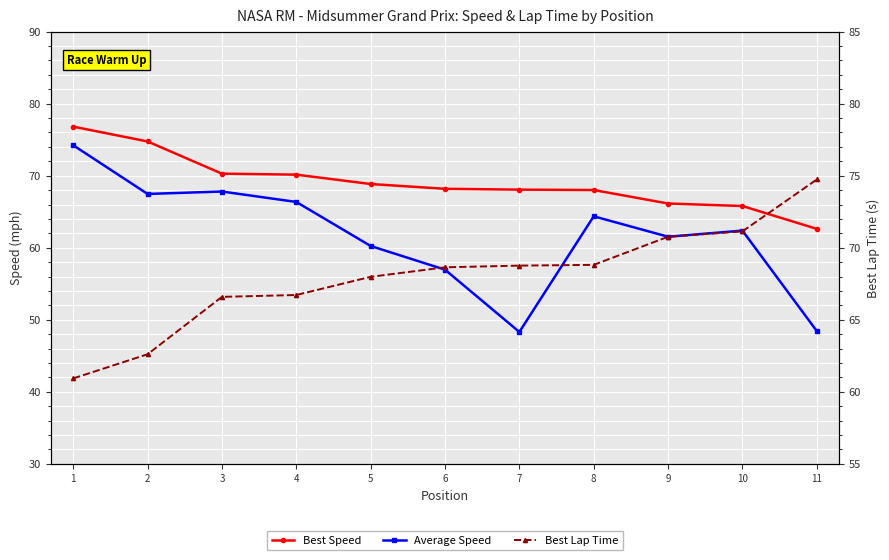

True or false: Best Lap Time and Average Speed intersect in this chart.

True